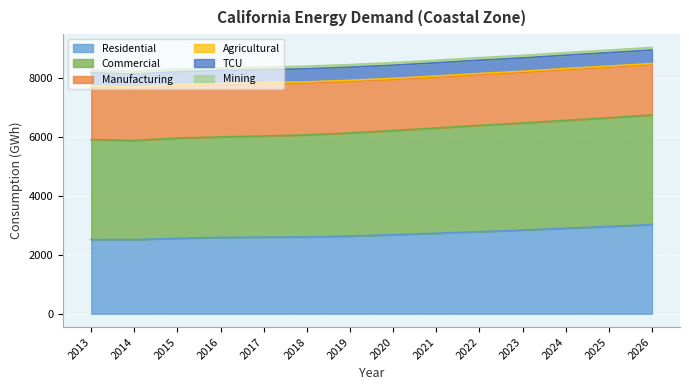

At which category does Mining reach its first local peak?

2015